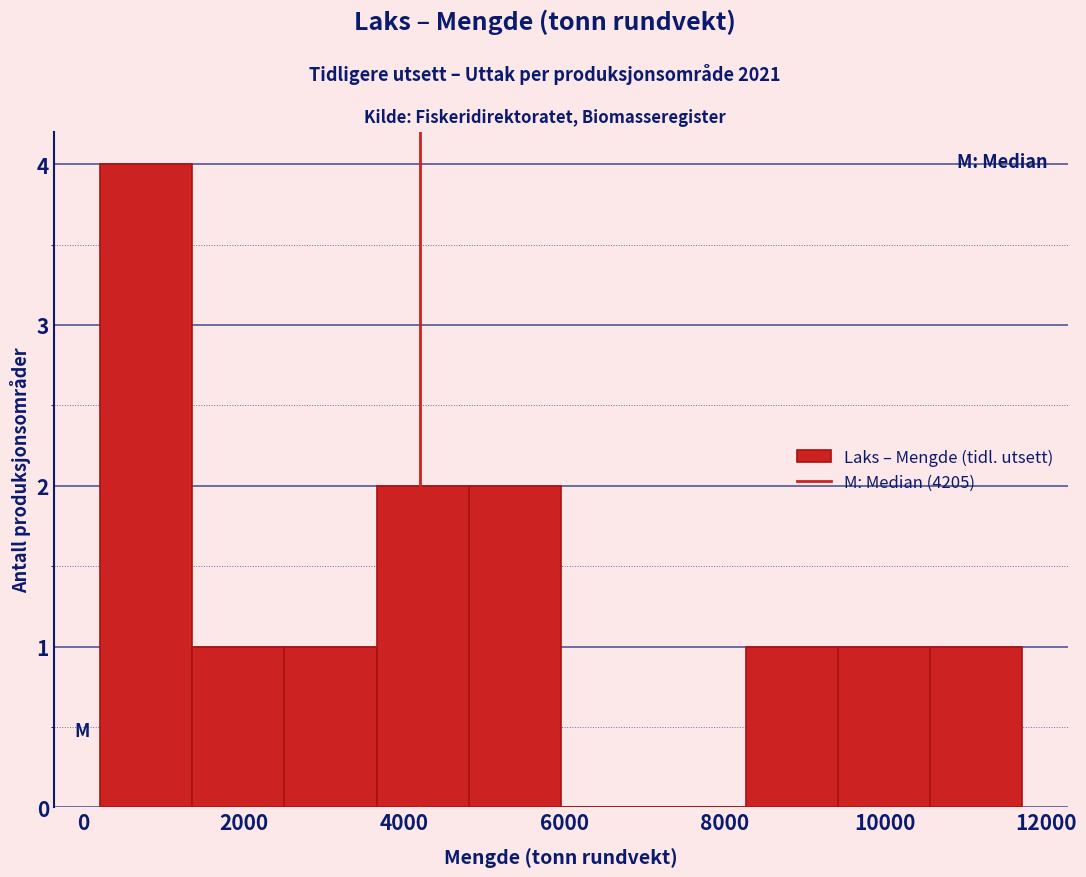

Over which range of the x-axis is the bar tallest?

200 to 1400